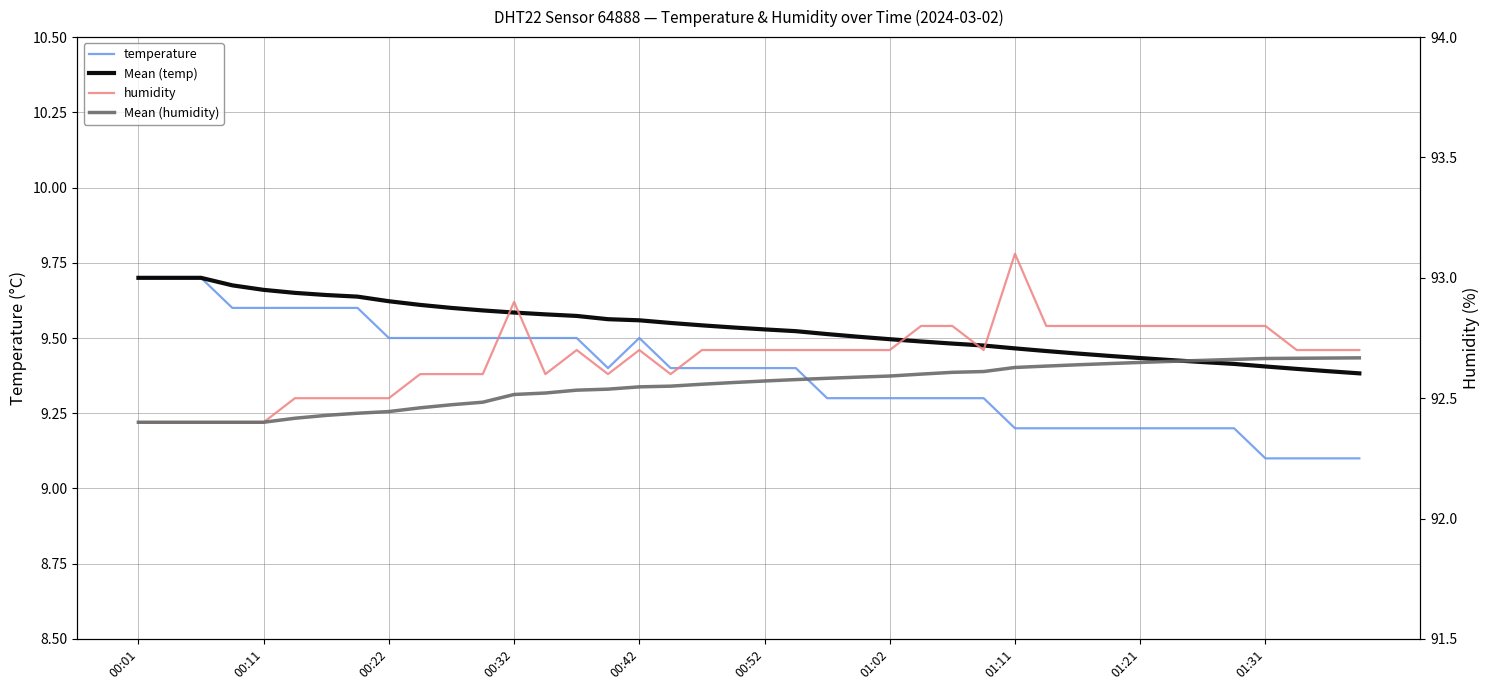

At how many categories does at least one series exceed 21?

40